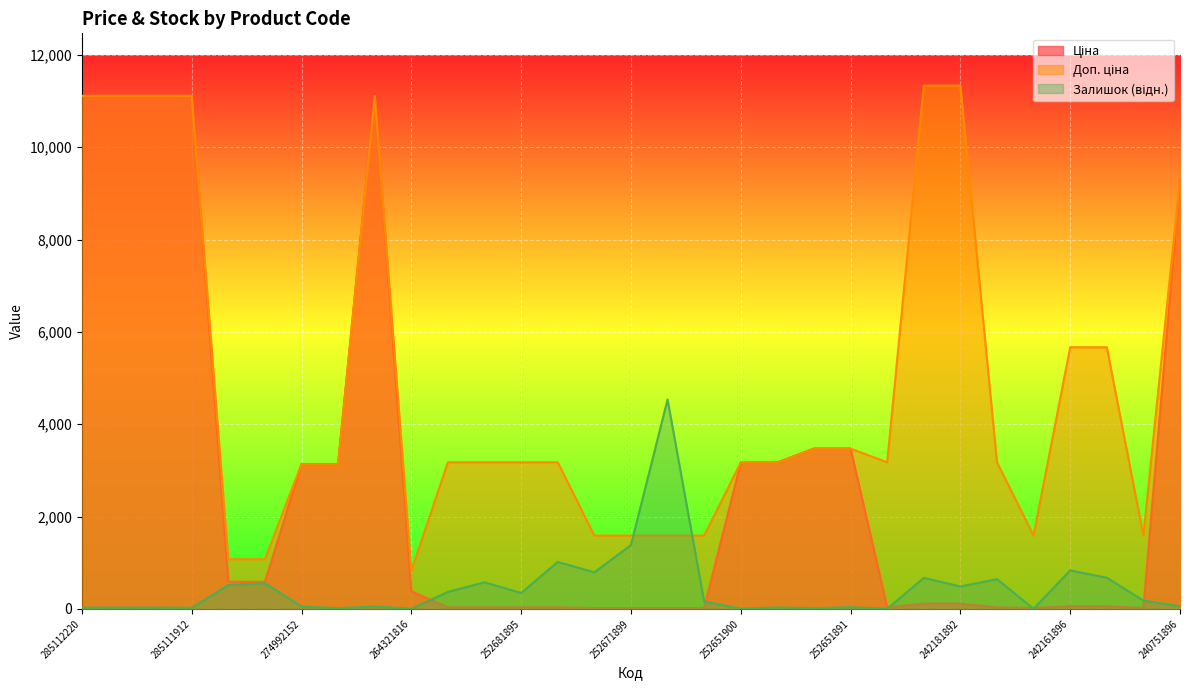

How many data points in Ціна are above 113?

17